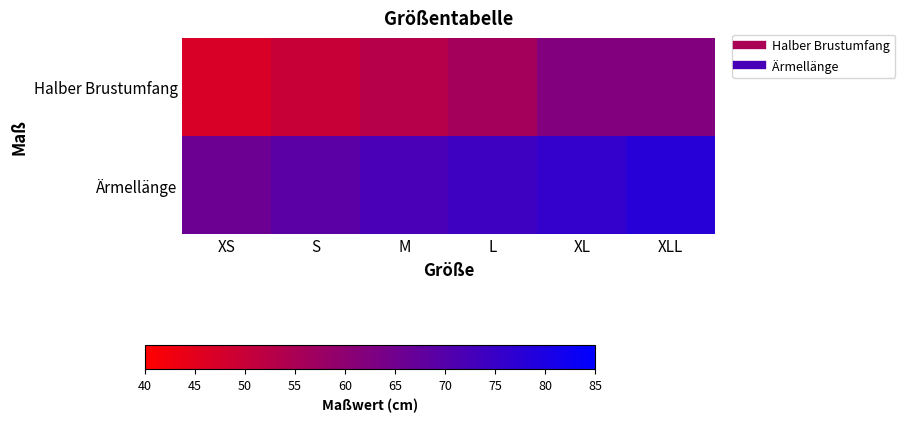

Which series has the largest range (max minus min)?

Halber Brustumfang